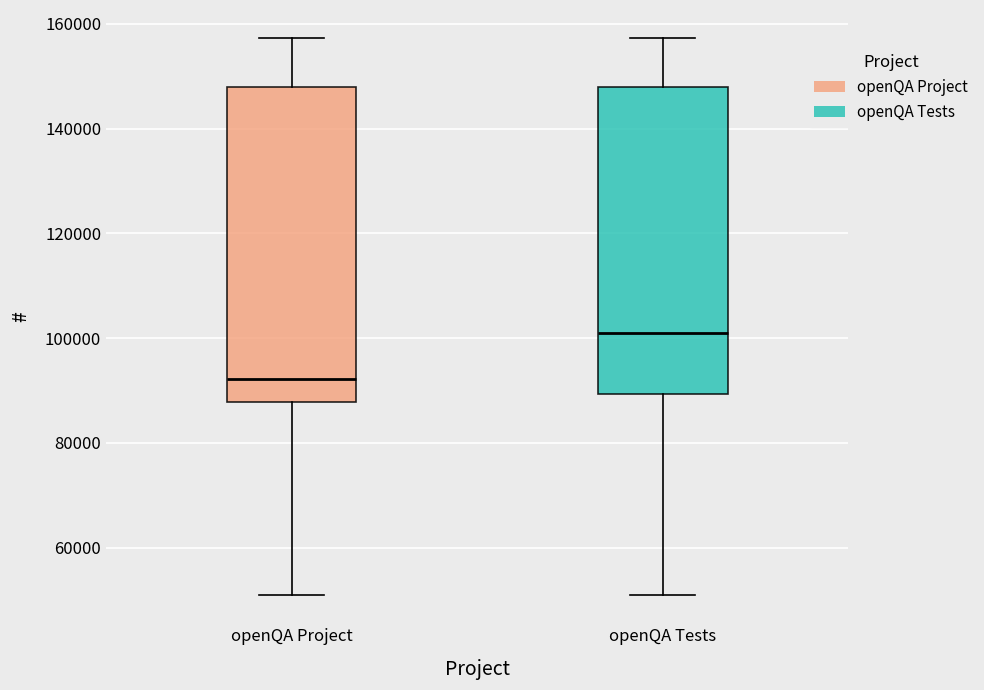

Reading left to right, read every box against the y-axis: the position of its median line, the range the box covers, and the ends of its whiskers. The values are not printed on the chart, so give them approximately, as read against the axis.

openQA Project: median 92000, box 88000 to 148000, whiskers 50000 to 158000
openQA Tests: median 100000, box 90000 to 148000, whiskers 50000 to 158000